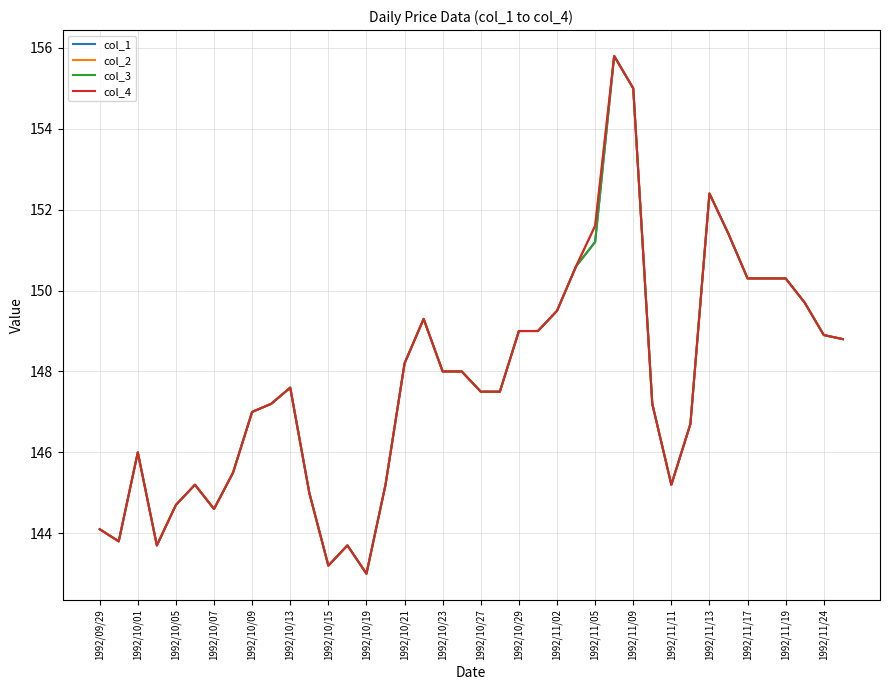

Is this an area chart (filled region under the line)?

No